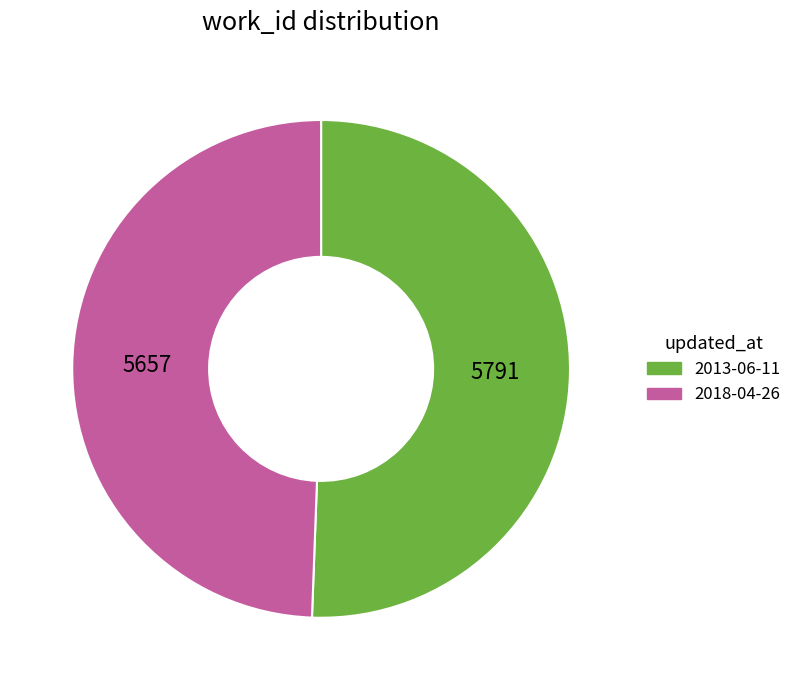

Rank the categories by value from lowest to highest.

2018-04-26, 2013-06-11